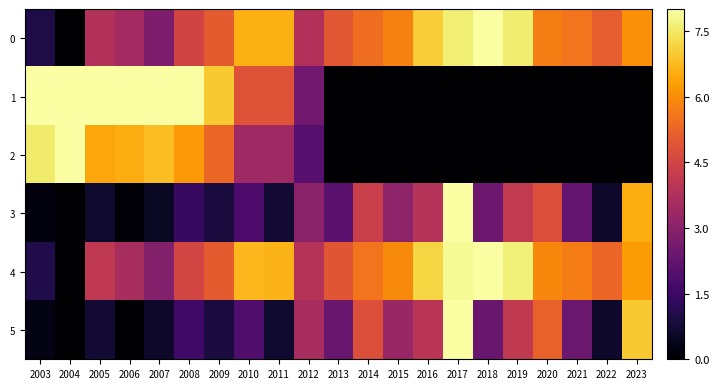

Which has a higher value, 2013 or 2020?

2020